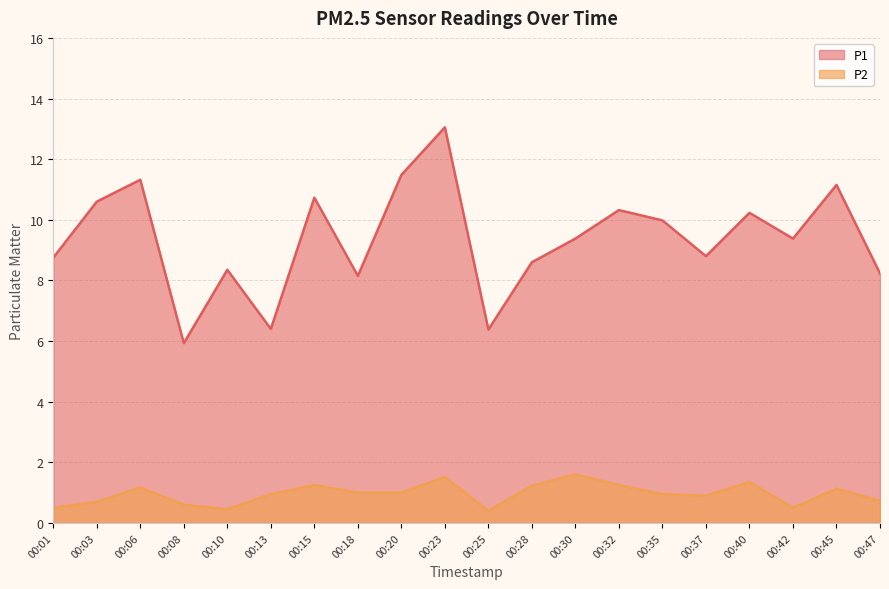

Where is the first local minimum for P2?

00:10